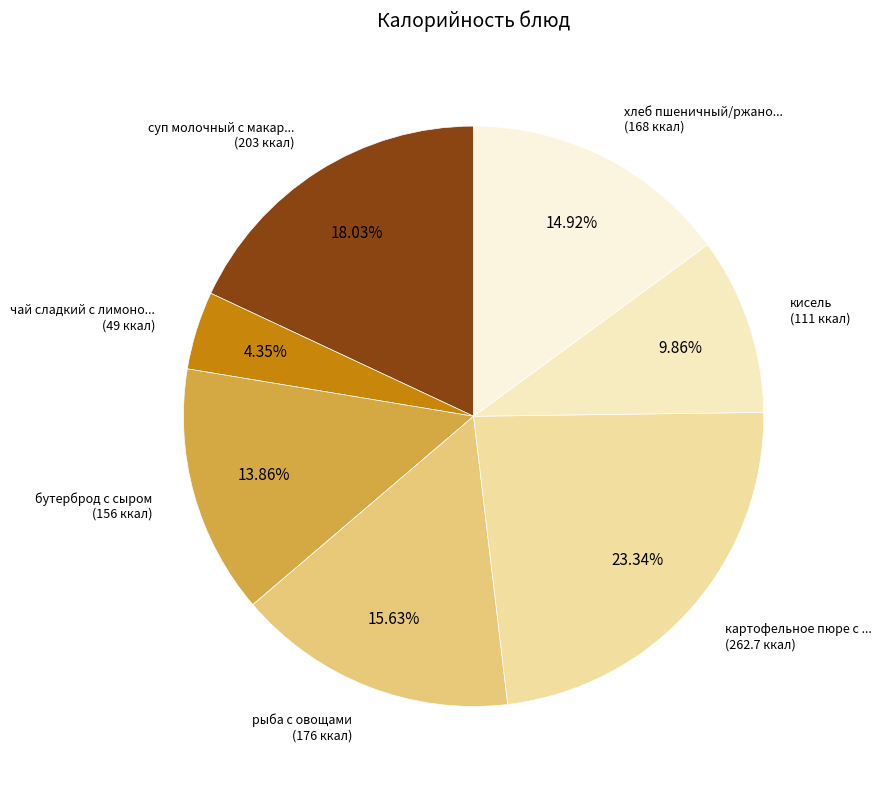

Count the number of slices in the pie.

7